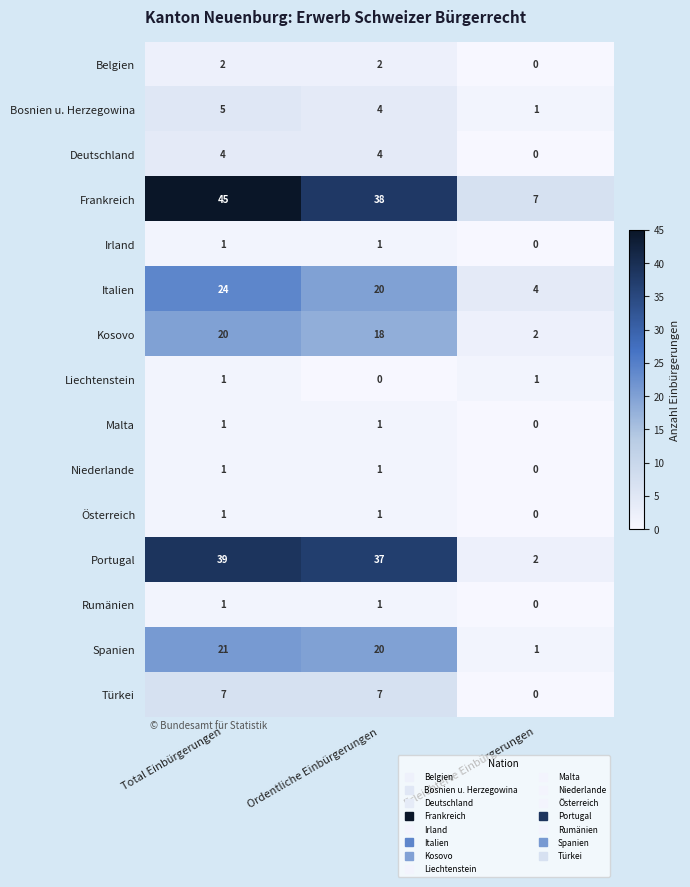

The value of Bosnien u. Herzegowina at Total Einbürgerungen is 5. True or false?

True